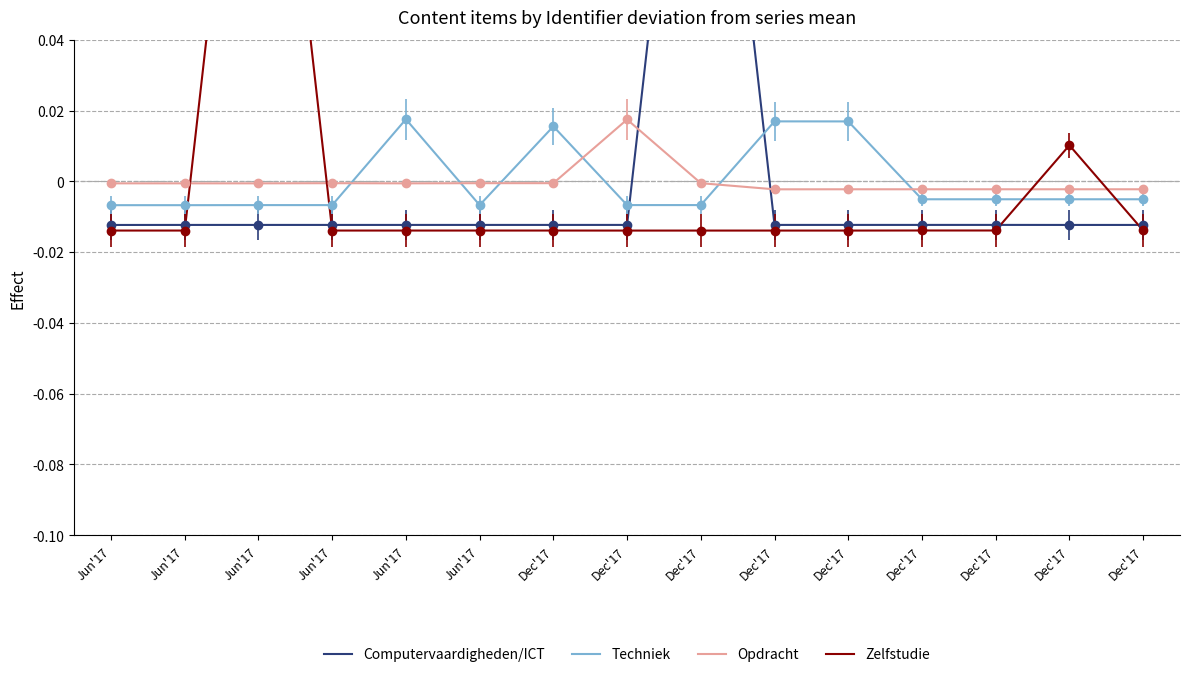

Between Dec'17 and Jun'17, which is larger?

Dec'17